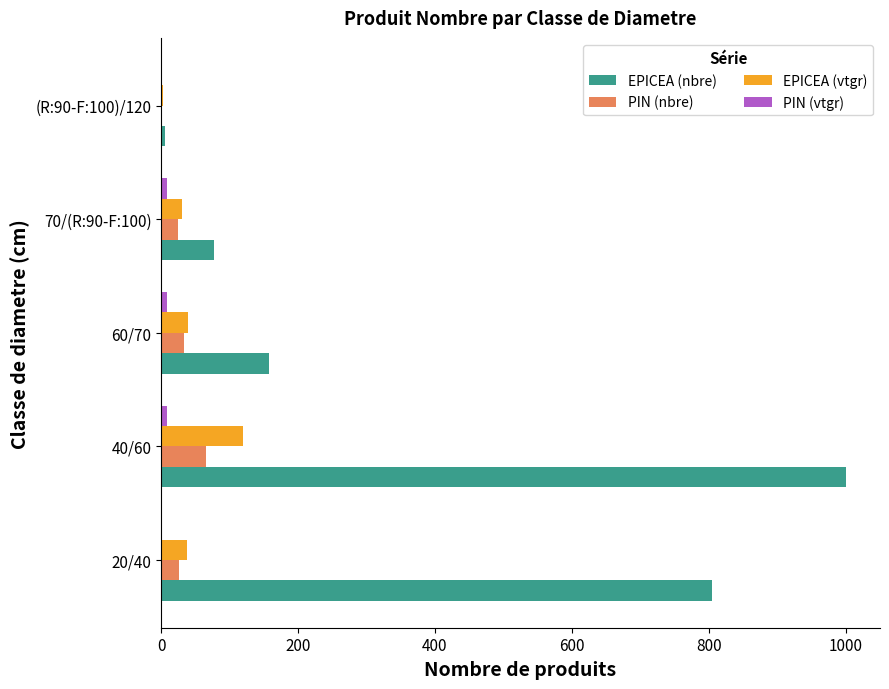

The value of EPICEA (nbre) at 60/70 is 158.0. True or false?

True